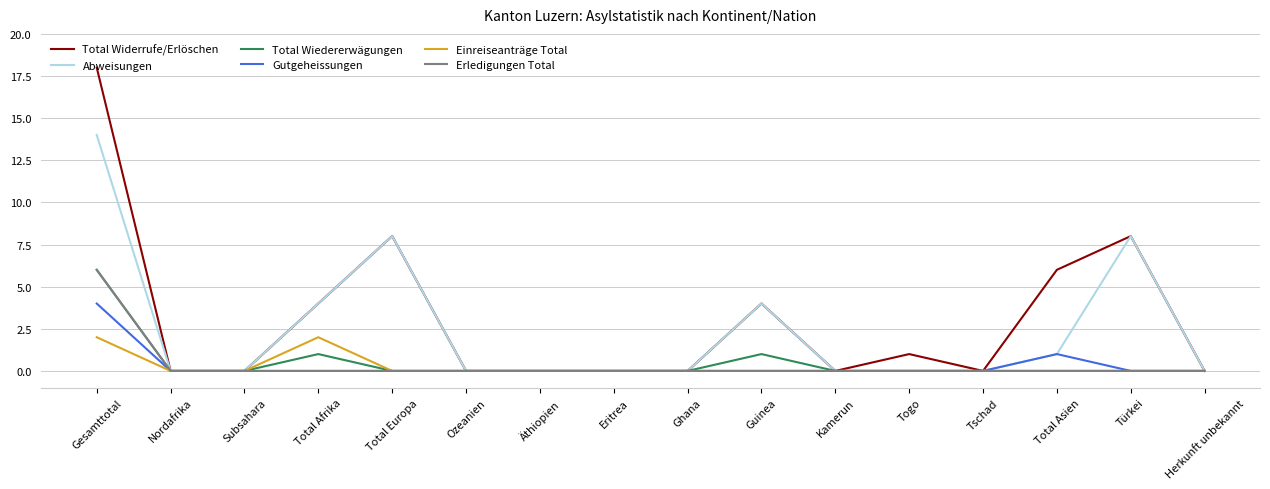

What position from the left is Subsahara?

3